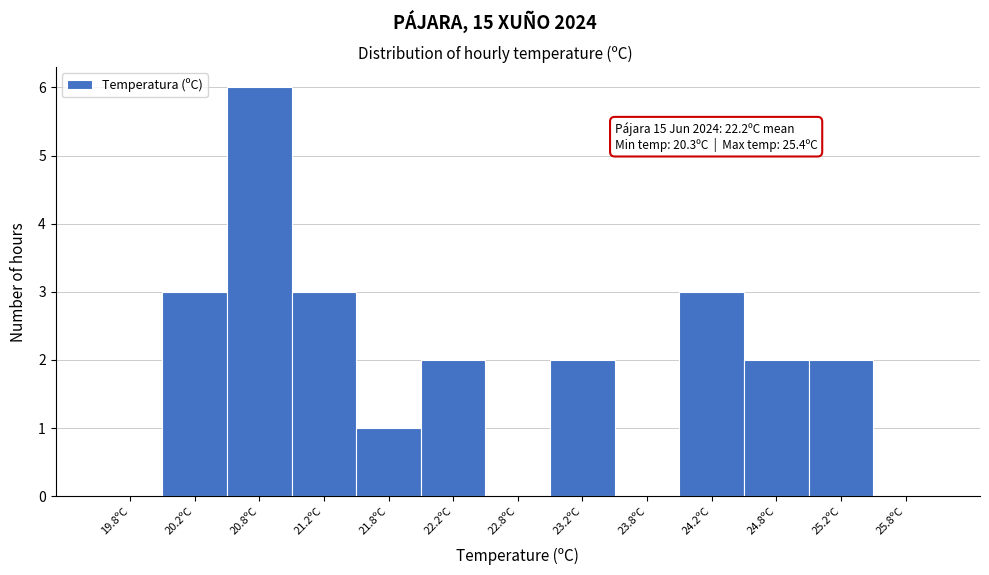

Over which range of the x-axis is the bar tallest?

20.5 to 21.0